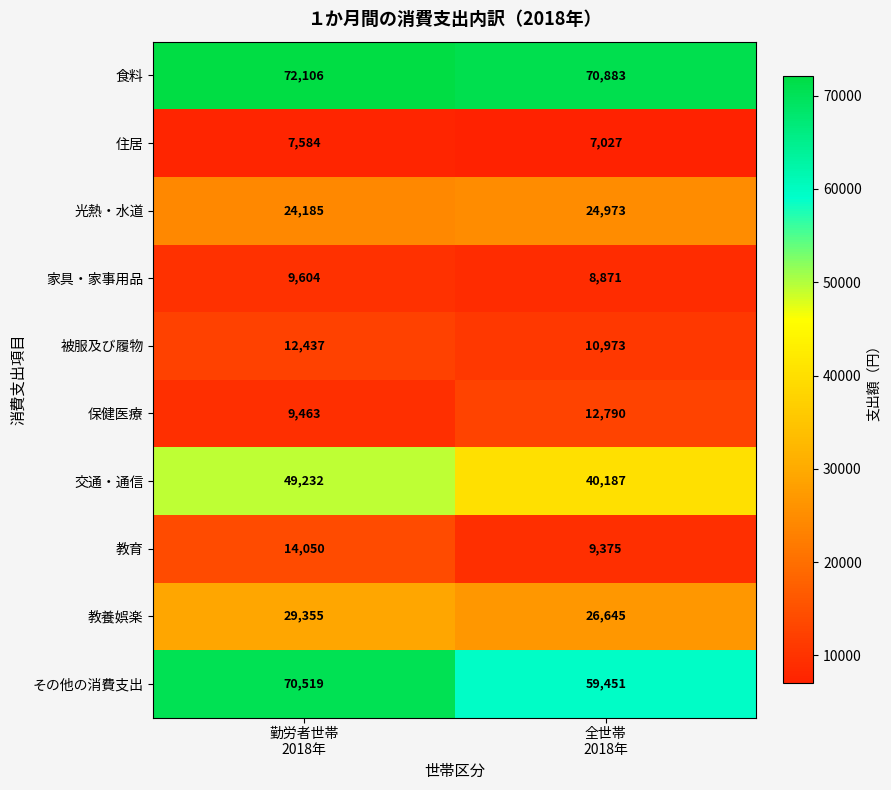

What is the difference between the maximum and minimum values in the 住居 series?

557